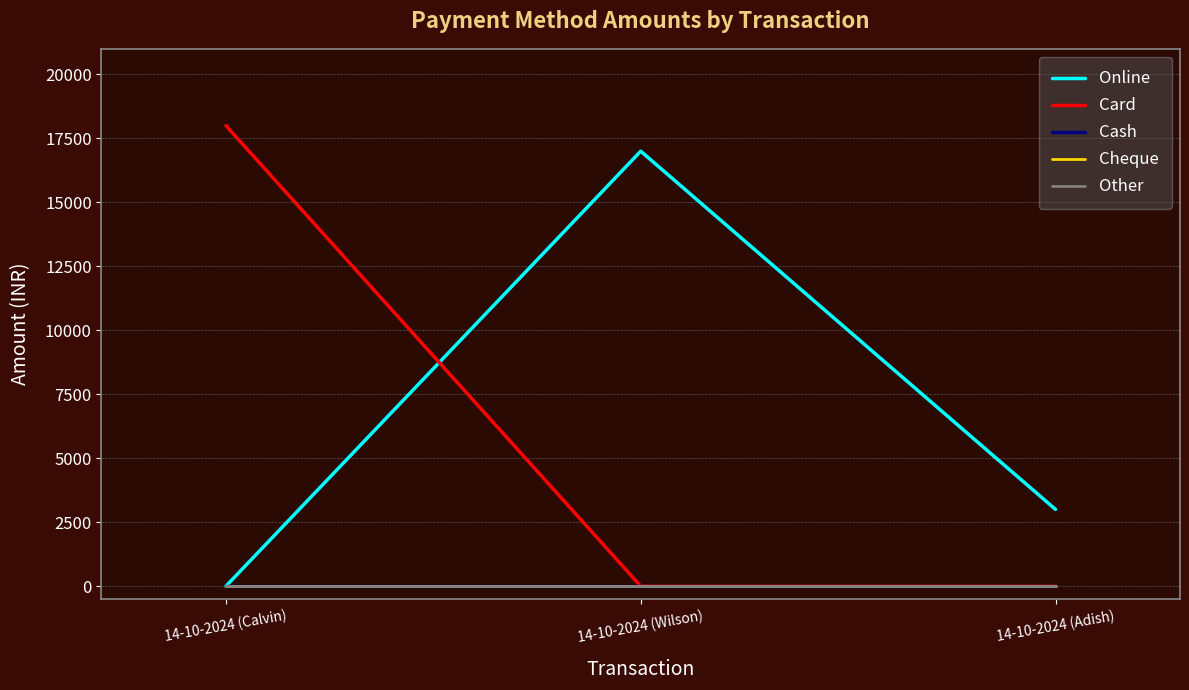

What is the label of the 2nd point from the right?

14-10-2024 (Wilson)